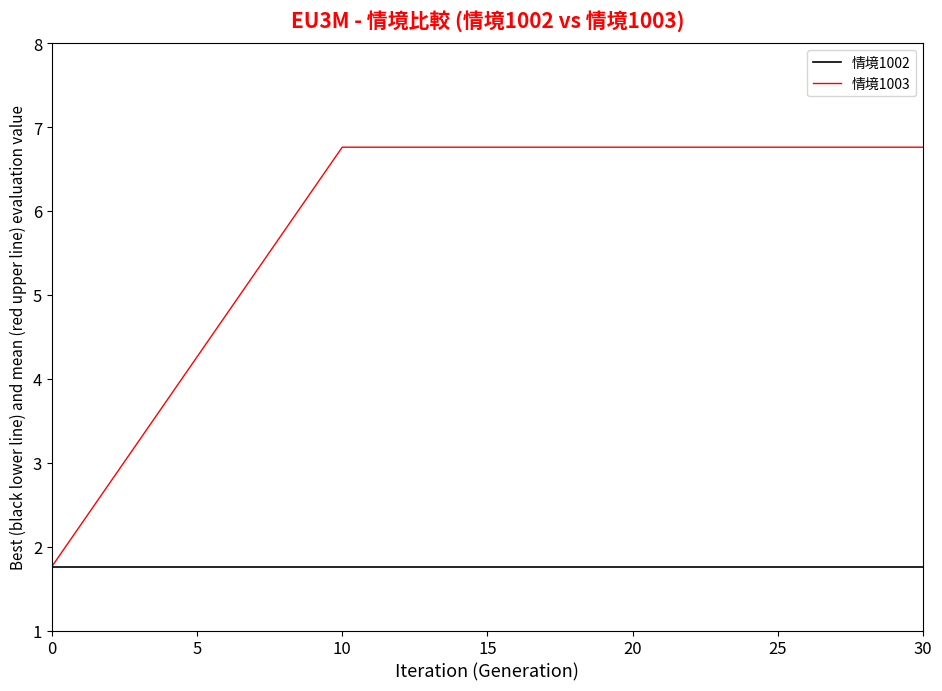

Which series has the largest range (max minus min)?

情境1003